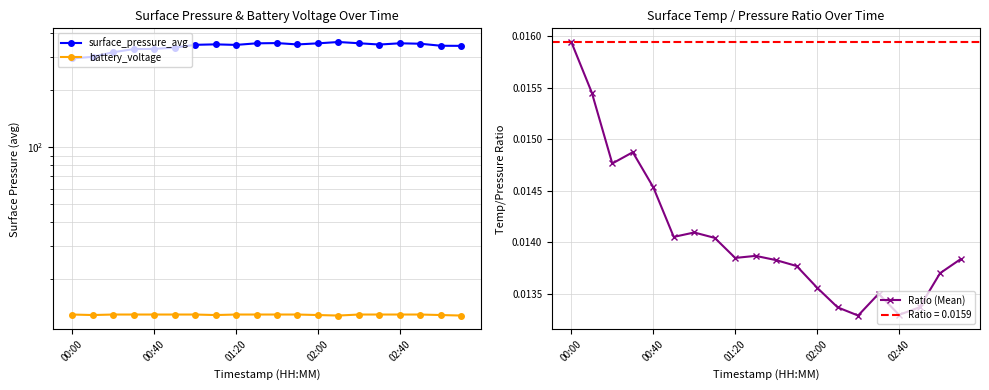

How many Ratio (Mean) values are between 0 and 1?

20